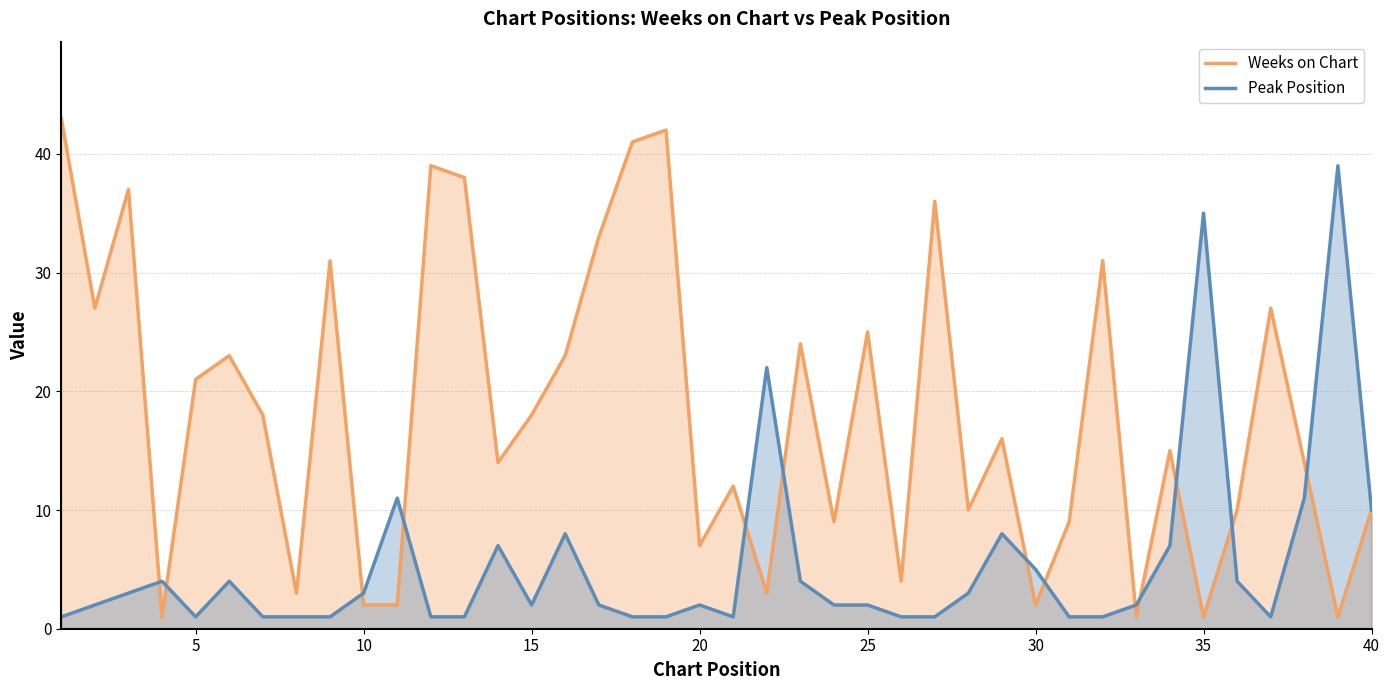

What is the greatest value displayed?

43